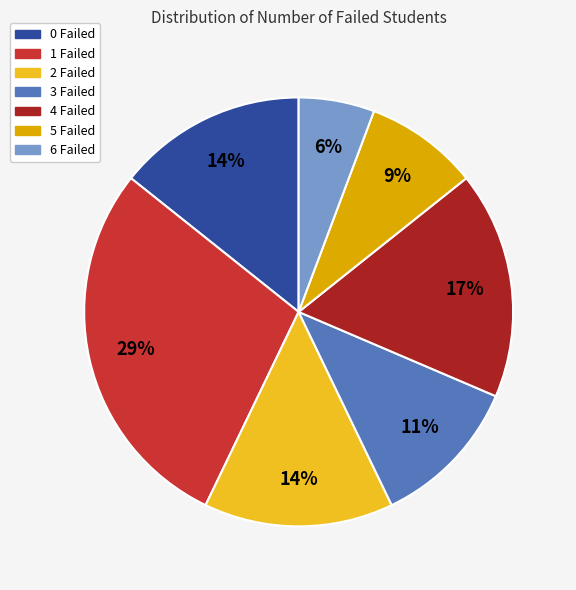

How many slices are in this pie chart?

7